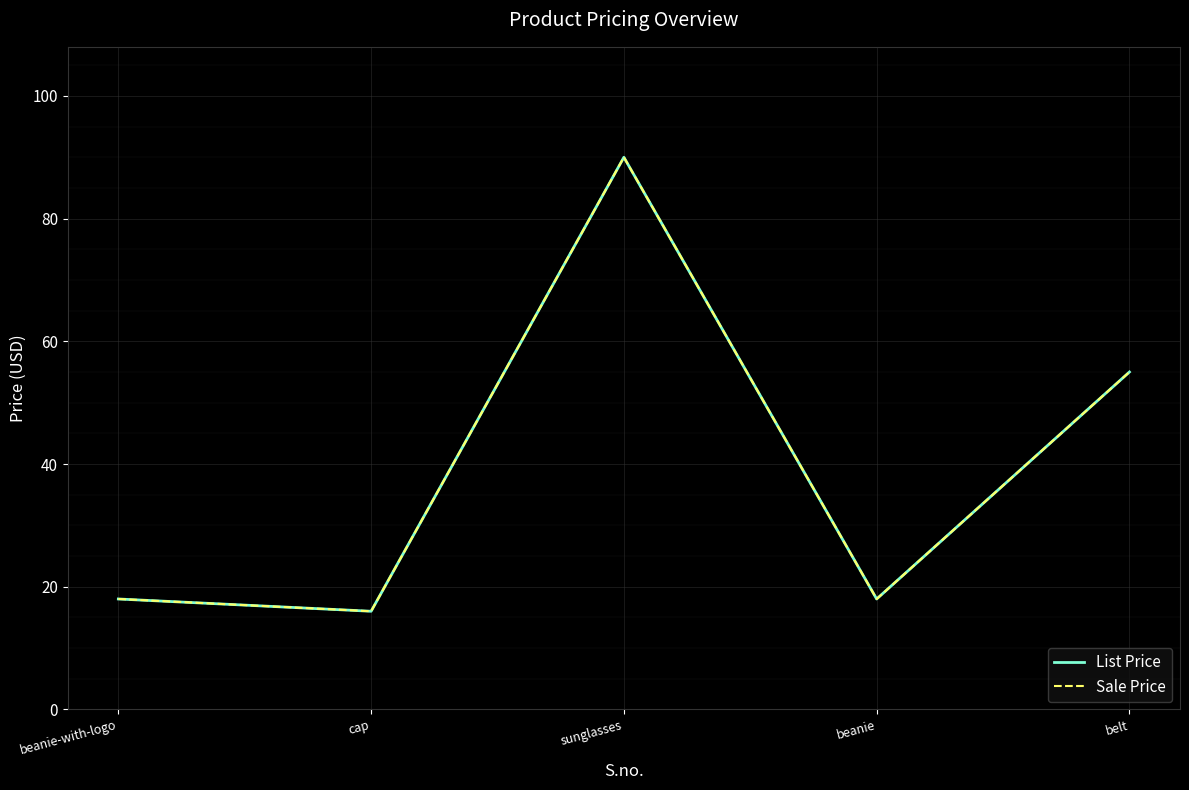

Is this an area chart (filled region under the line)?

No